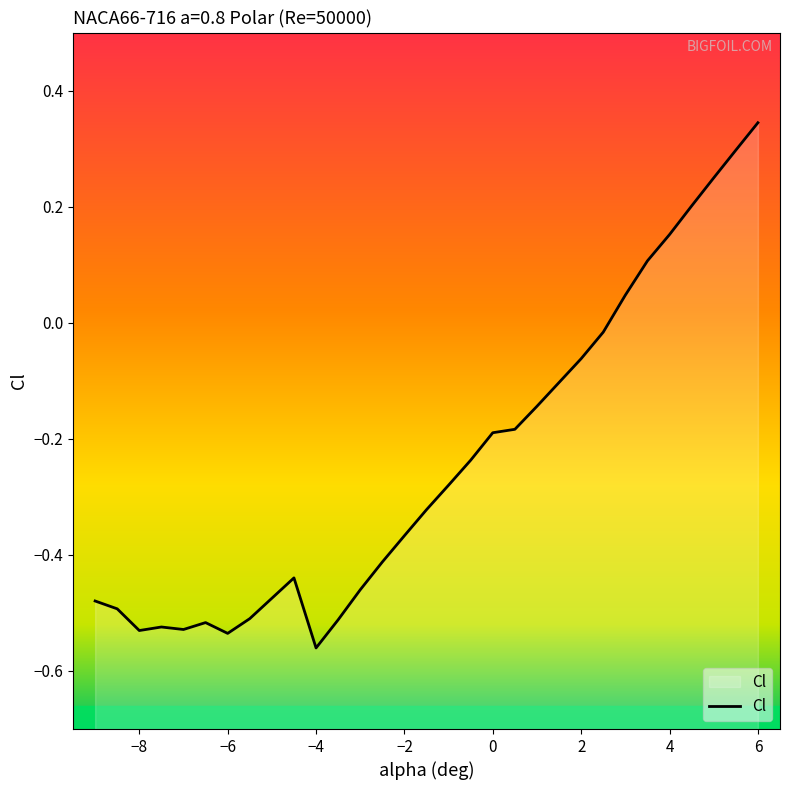

What is the minimum value shown in the chart?

-0.6